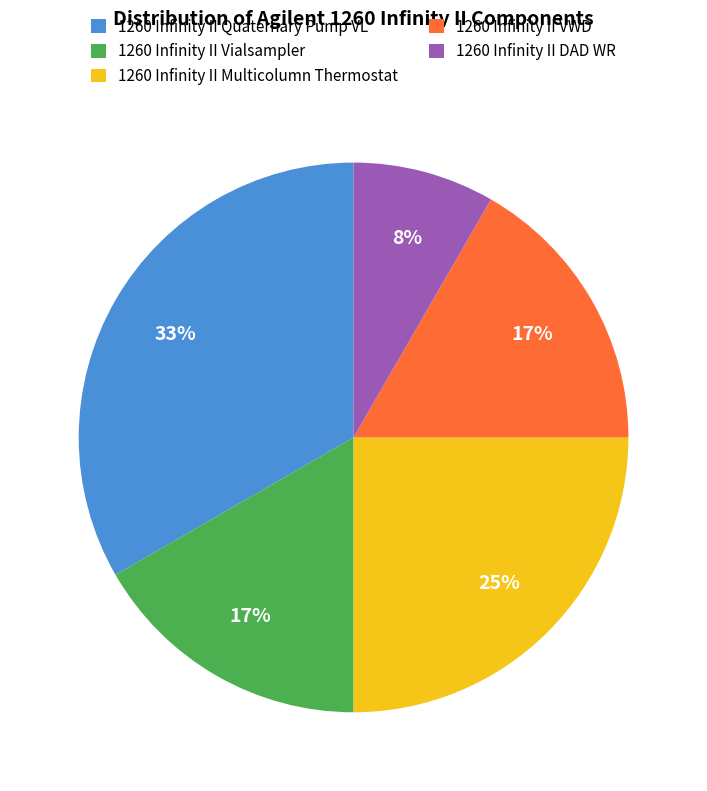

To the nearest percent, what is the difference between the largest and smallest slice percentages?

25%